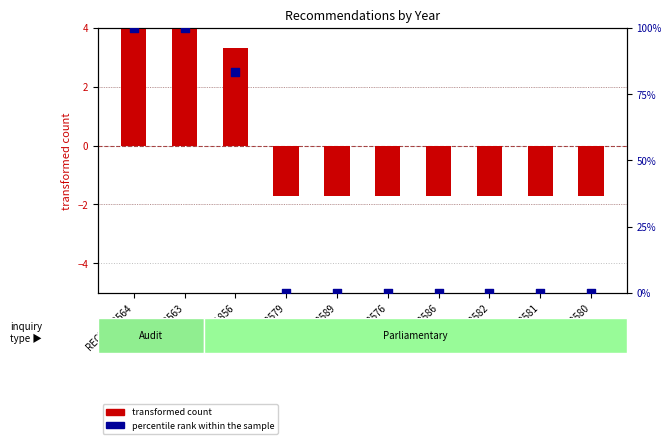

At how many categories does at least one series exceed 21?

3